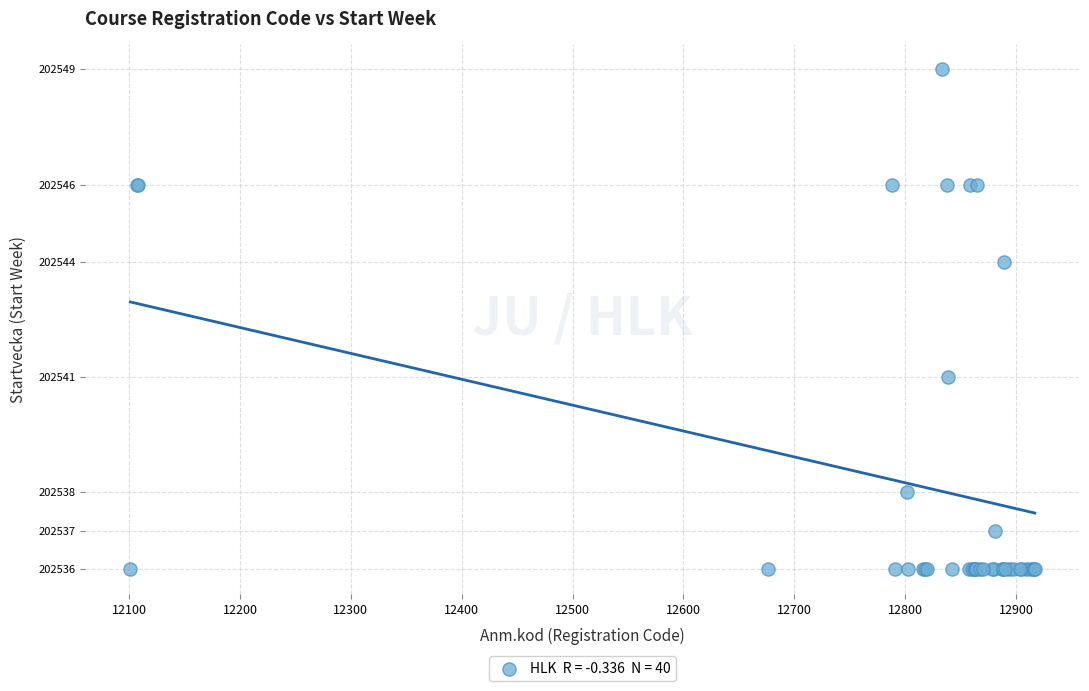

What Y value in the scatter plot is closest to 202542?

202541